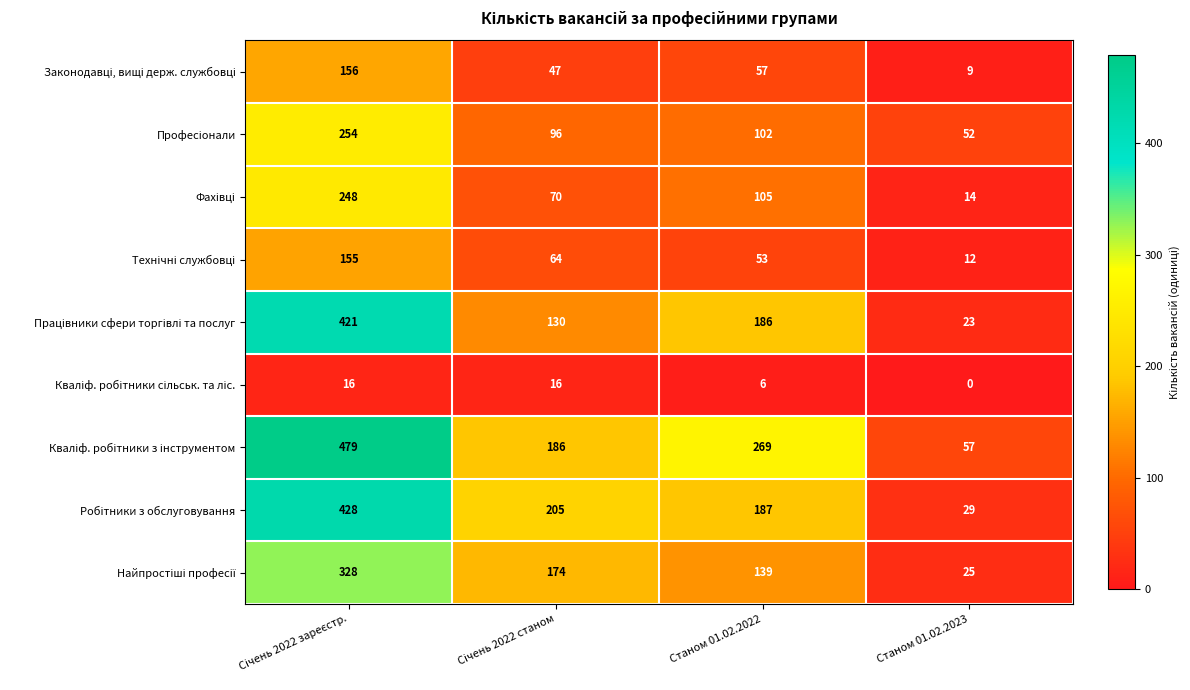

At how many categories does at least one series exceed 55?

4